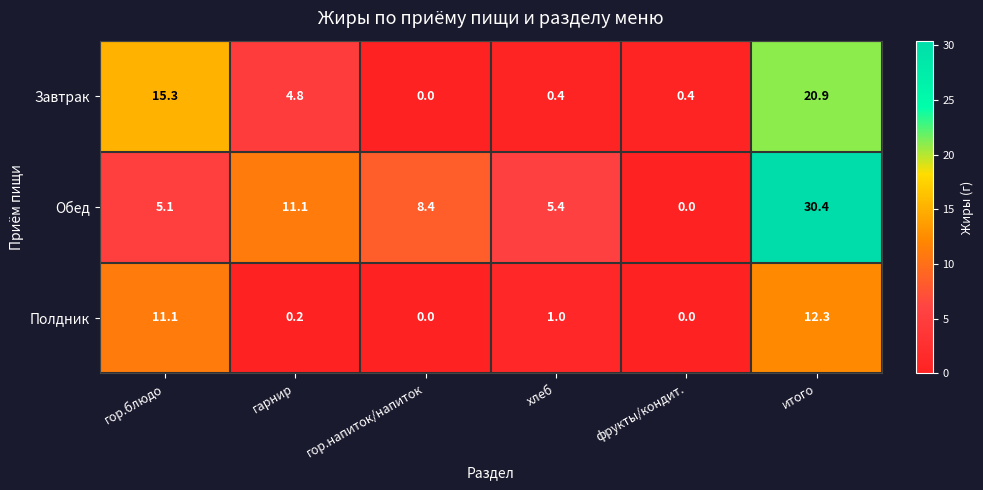

How many data points in Завтрак are above 4?

3